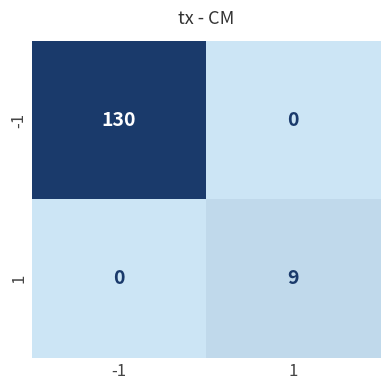

Rank the series by their maximum value, from lowest to highest.

1, -1